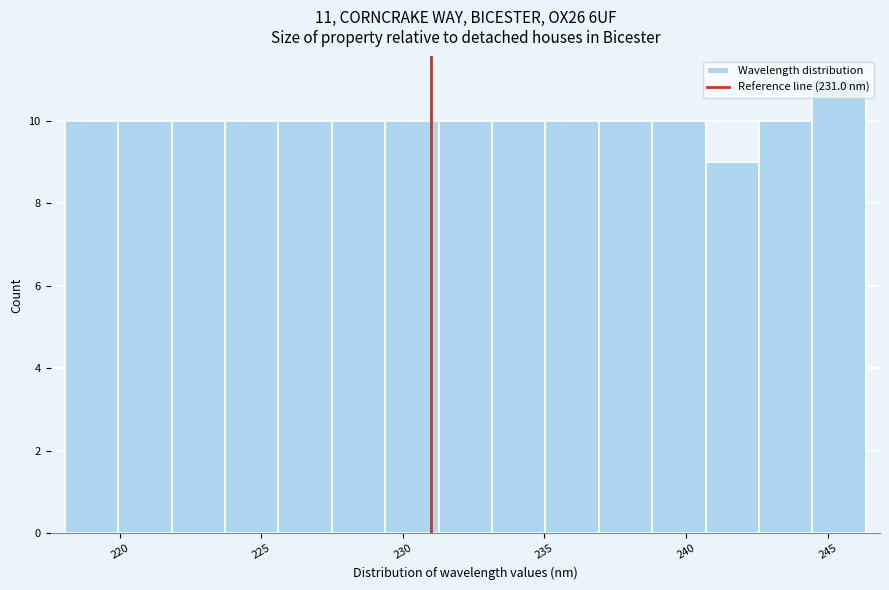

Around what value on the x-axis is the tallest bar? Give the approximate position of its centre, as read against the axis.

245.5